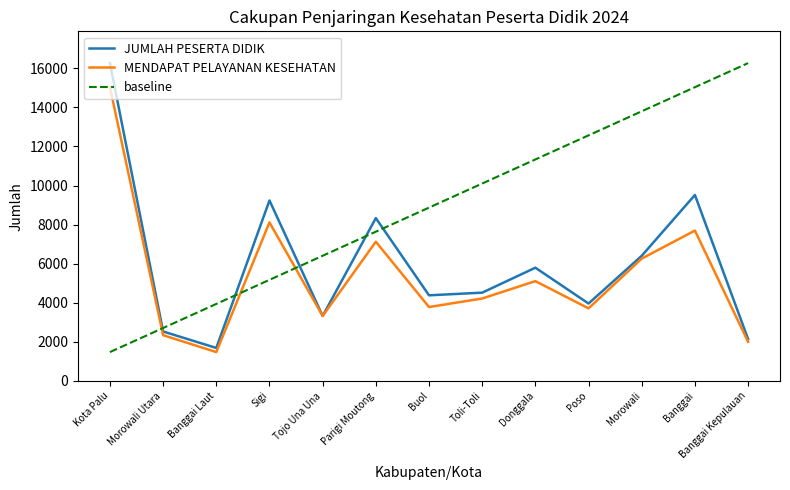

List the series in order of their overall mean, highest first.

JUMLAH PESERTA DIDIK, MENDAPAT PELAYANAN KESEHATAN